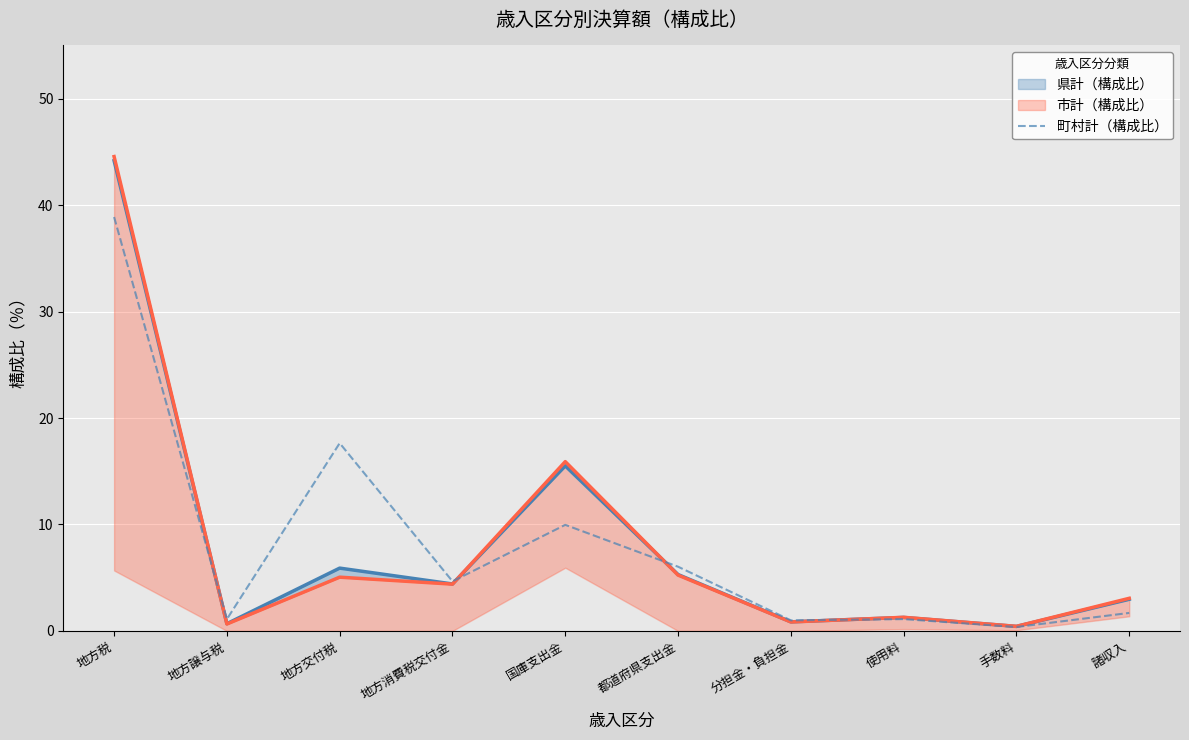

What position from the right is 分担金・負担金?

4